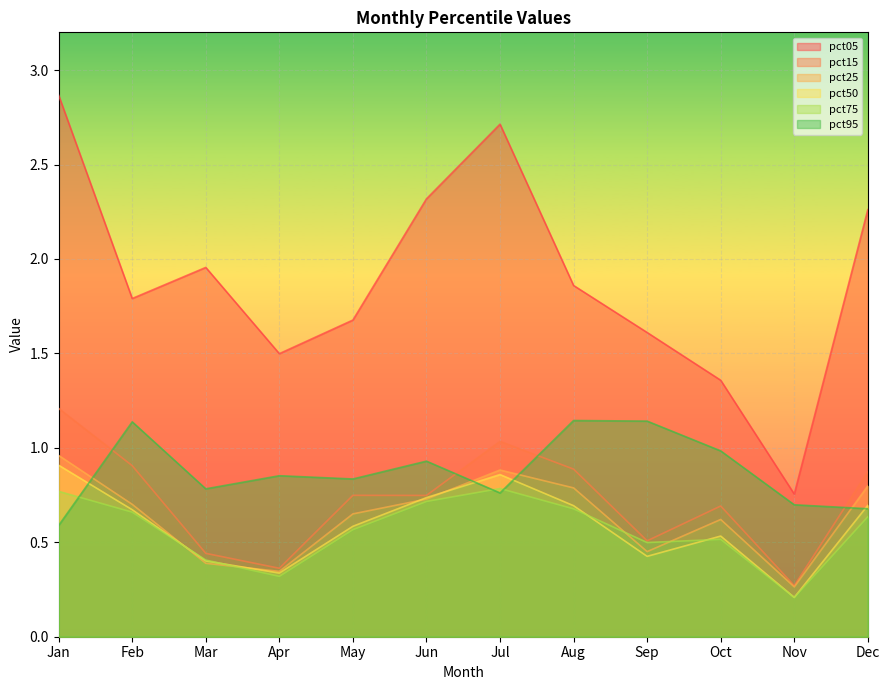

What is the value of the pct15 point at the 5th from the left?

0.7